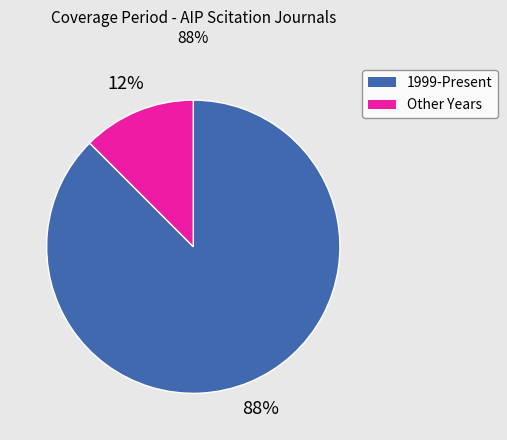

The Other slice represents 1% of the pie. True or false?

False